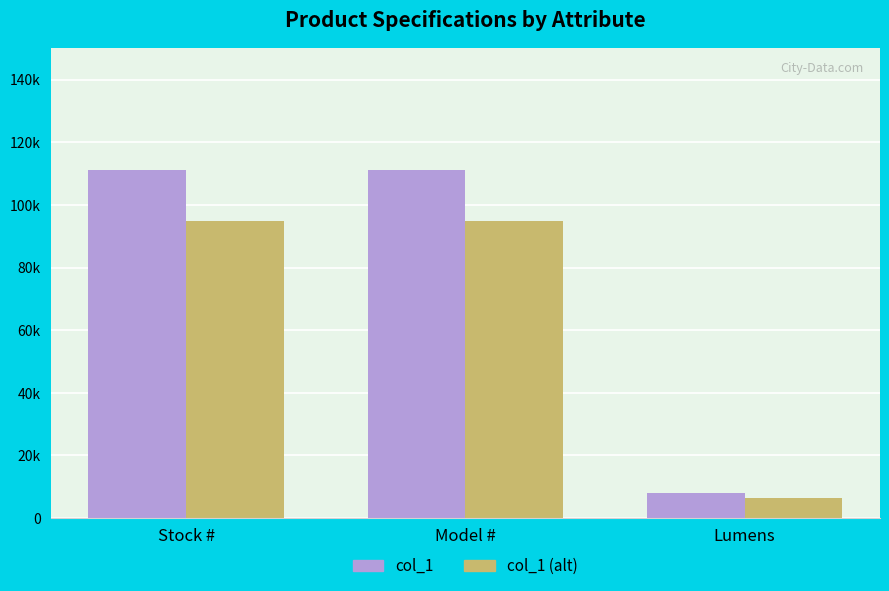

Where is col_1 (alt) nearest to the value 50750?

Stock #